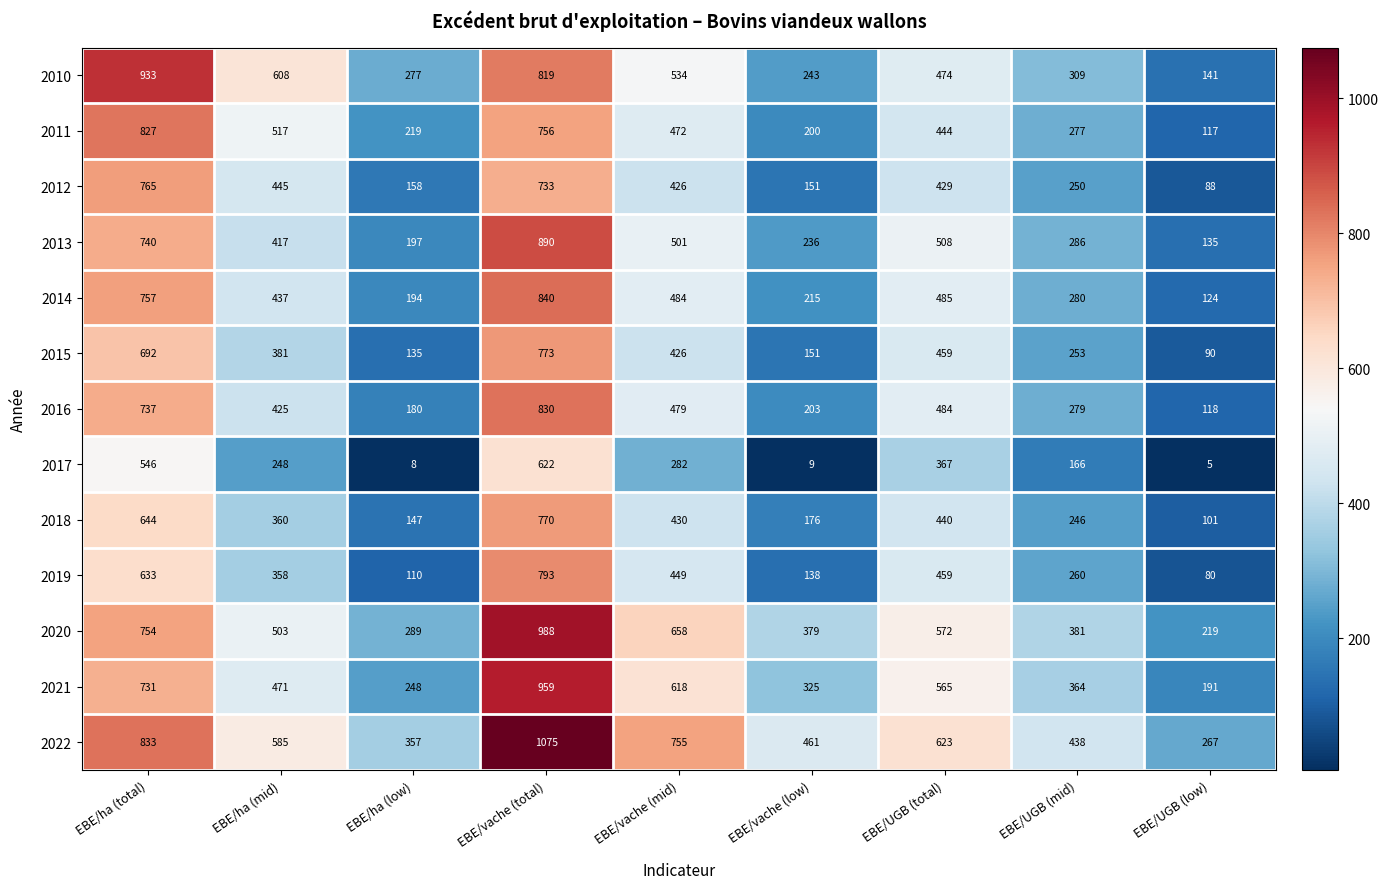

At which category is the sum across all series the highest?

EBE/vache (total)